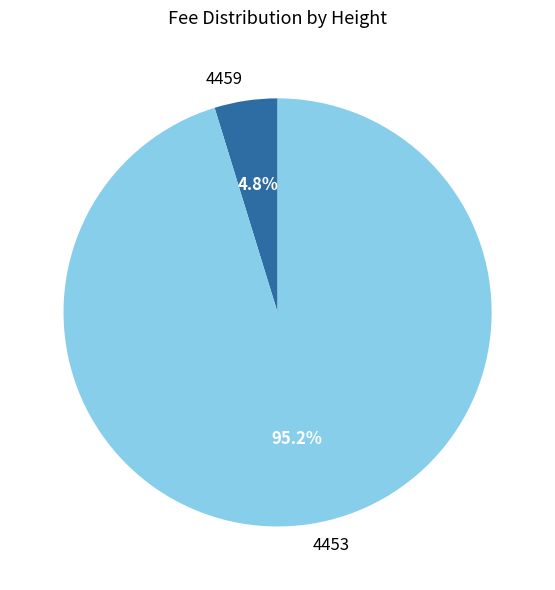

Which category has the smallest portion of the pie?

4459